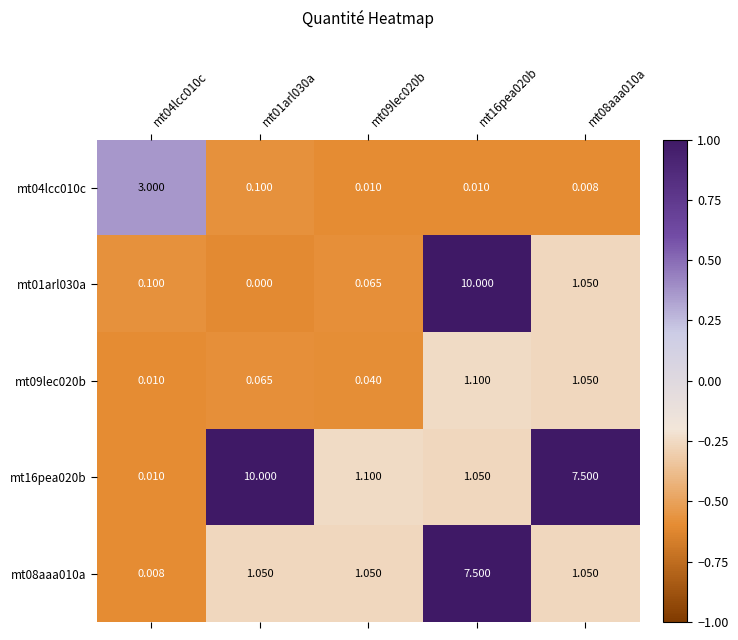

Is the value of mt08aaa010a at mt01arl030a greater than the value of mt04lcc010c at mt01arl030a?

Yes